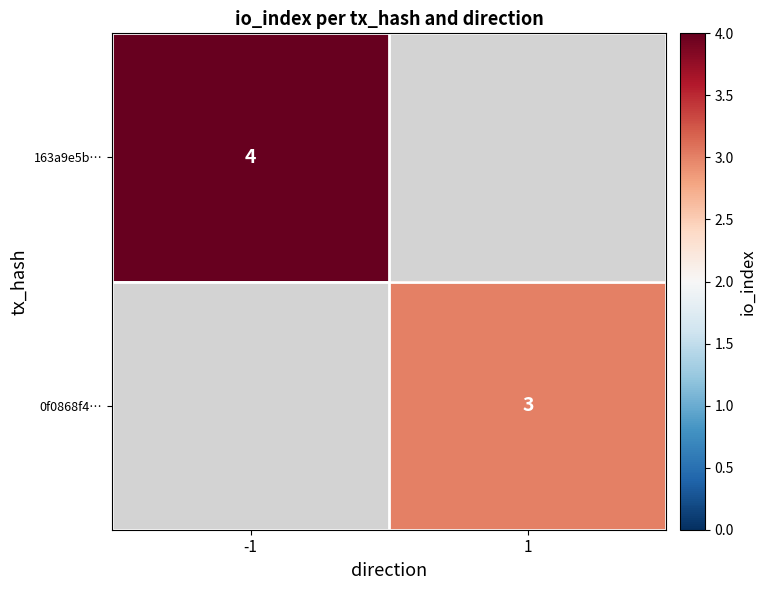

Which label corresponds to the smallest value in the chart?

1